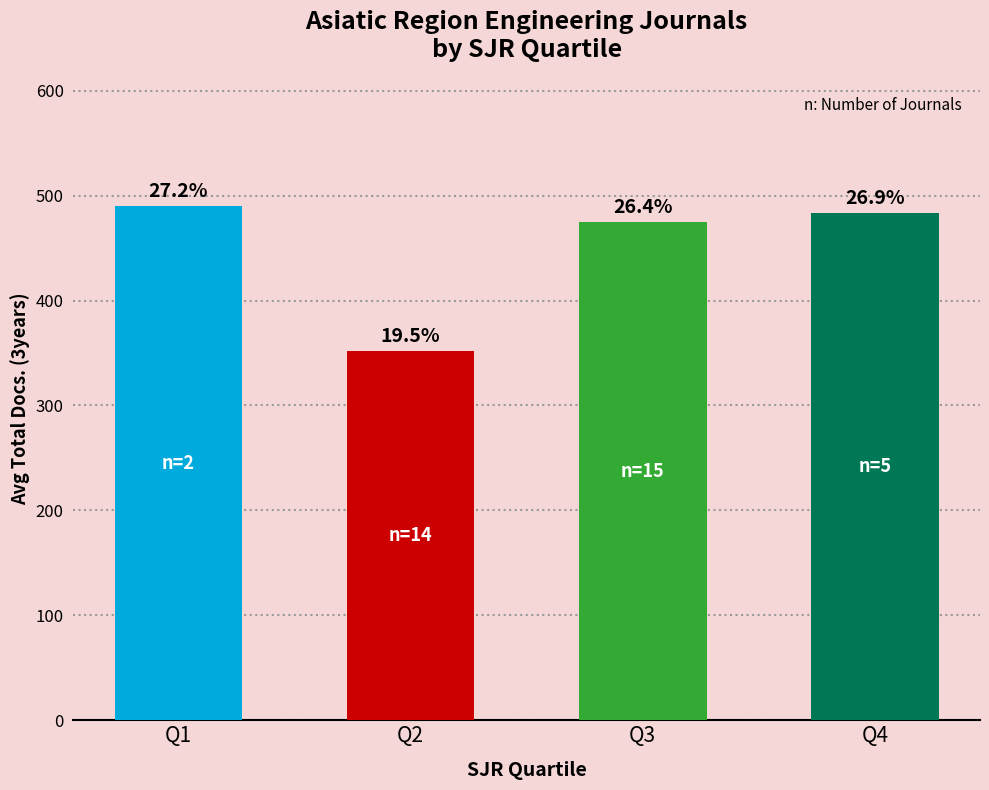

How many bars are there in total?

4